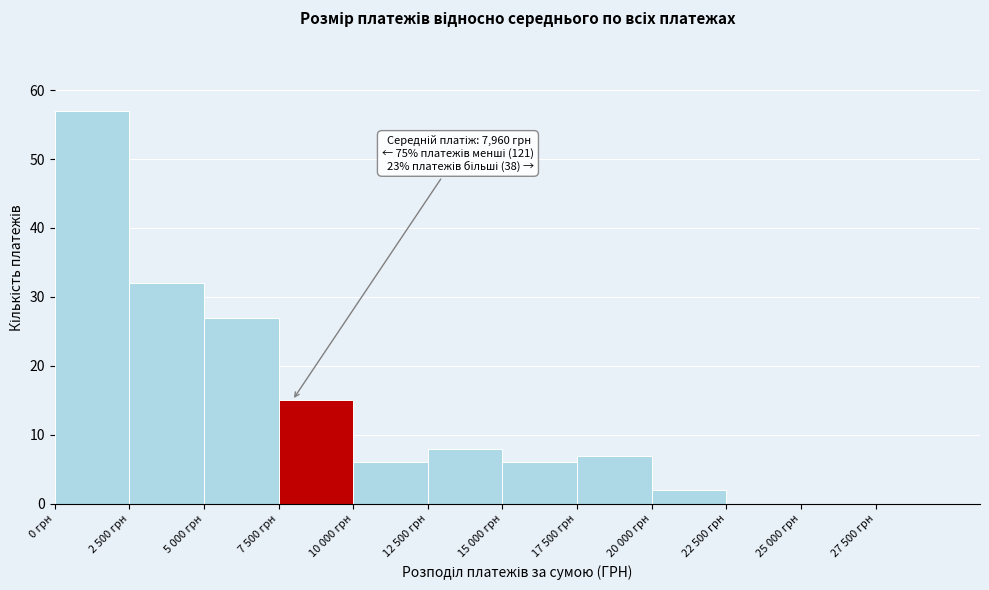

At which label is the value closest to 28?

5 000 грн